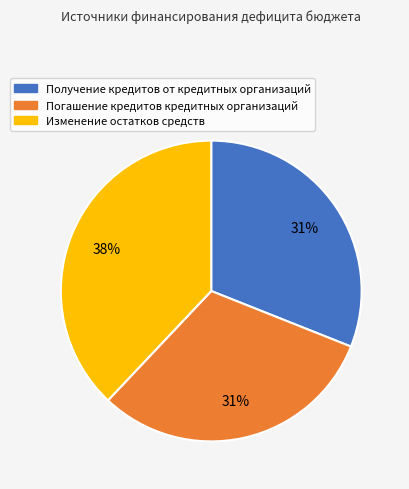

To the nearest percent, what is the difference between the largest and smallest slice percentages?

7%